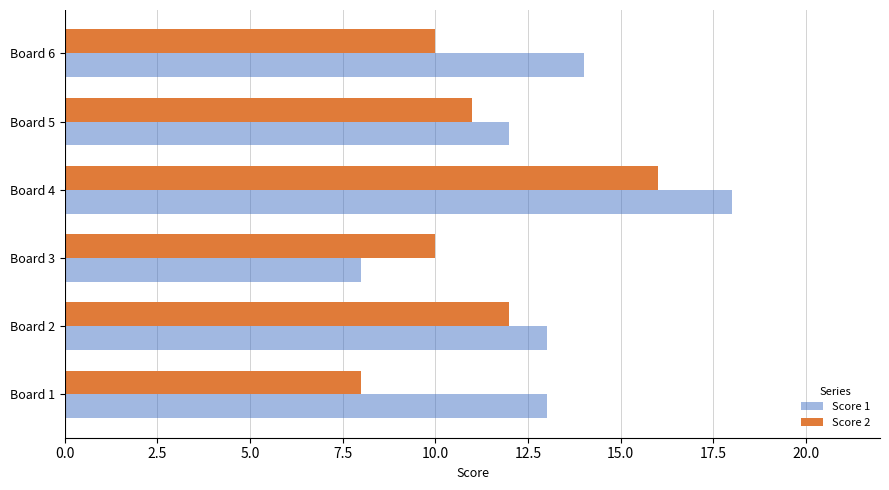

How many values in the Score 2 series are below 11?

3